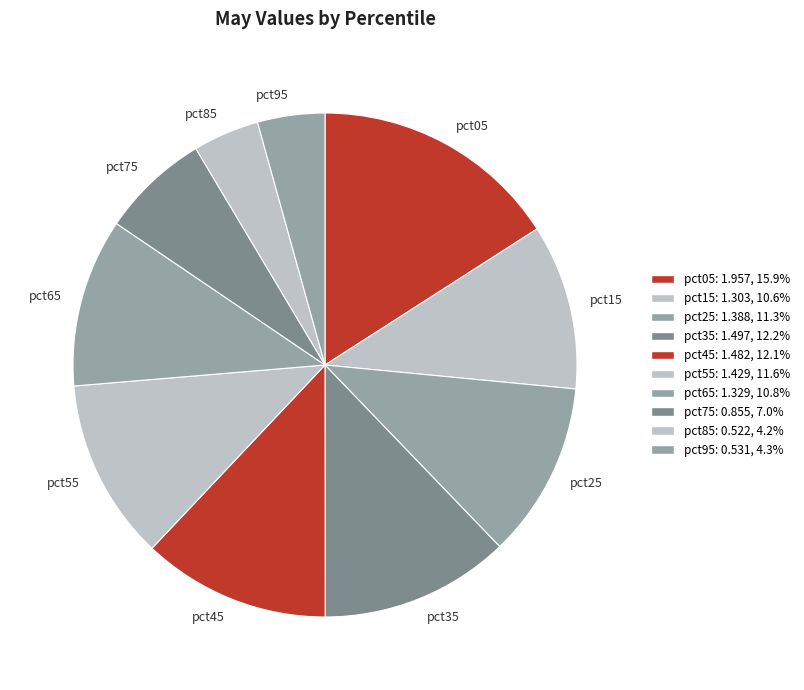

Do pct95 and pct25 together represent more than half of the pie?

No